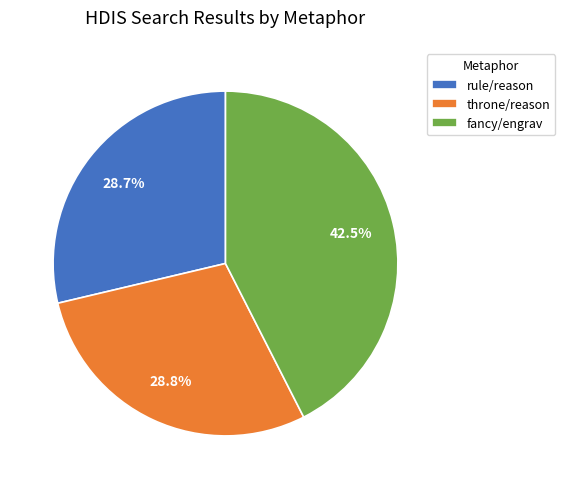

How many slices are in this pie chart?

3